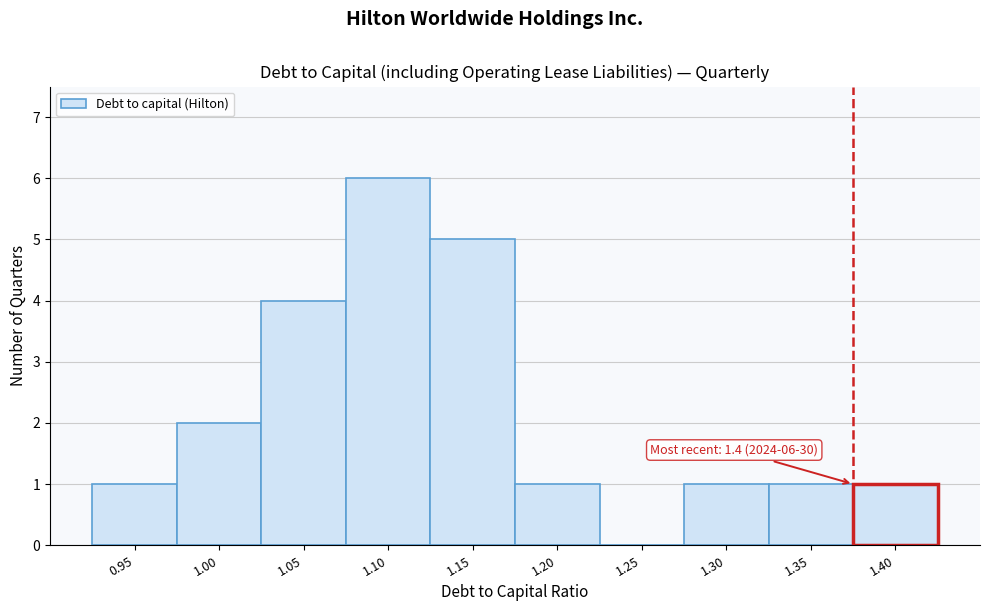

Reading left to right, list all the values displayed in this chart.

0.95=1	1.00=2	1.05=4	1.10=6	1.15=5	1.20=1	1.25=0	1.30=1	1.35=1	1.40=1